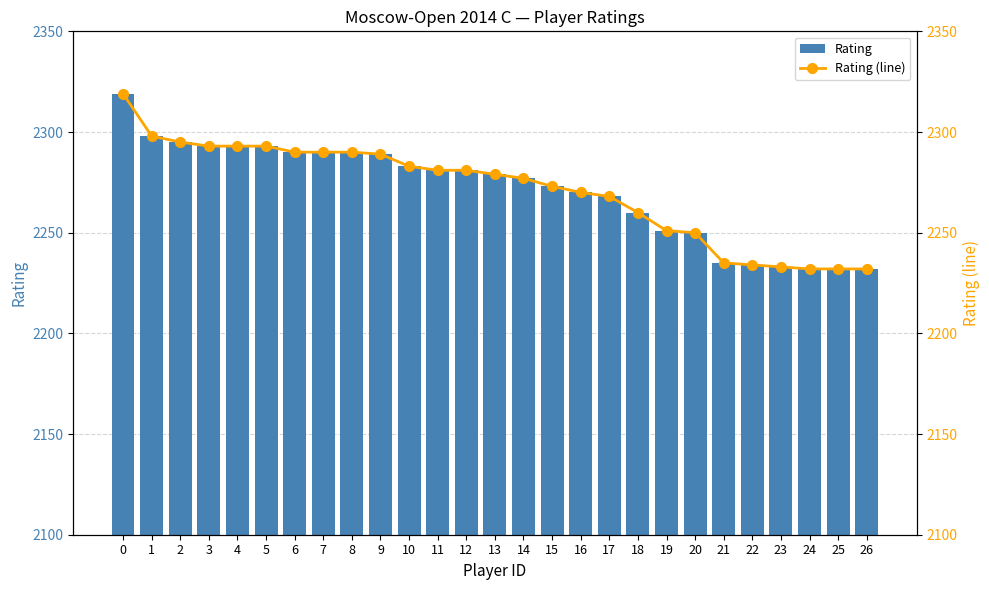

What value does the Rating (line) series have at 9, to the nearest 10?

2290